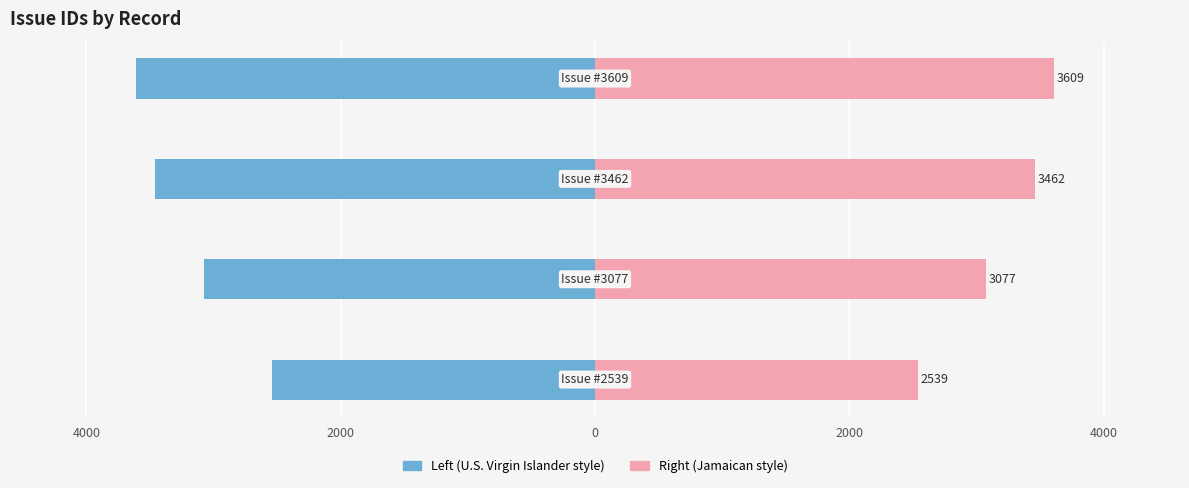

What is the sum of the Left (U.S. Virgin Islander style) values at 2000 and 2000?

-6686